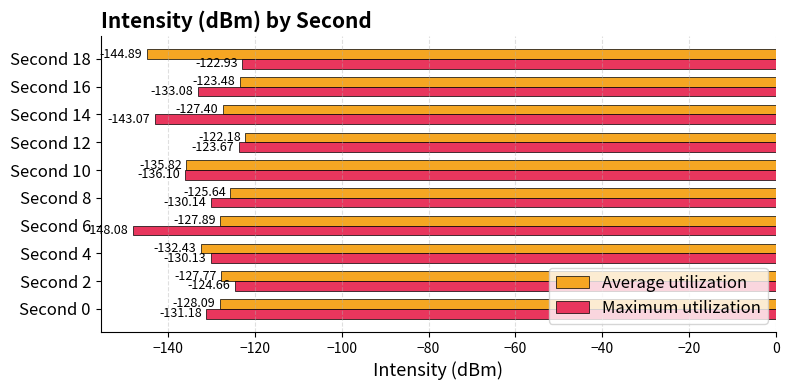

Which series has the widest spread of values?

Maximum utilization